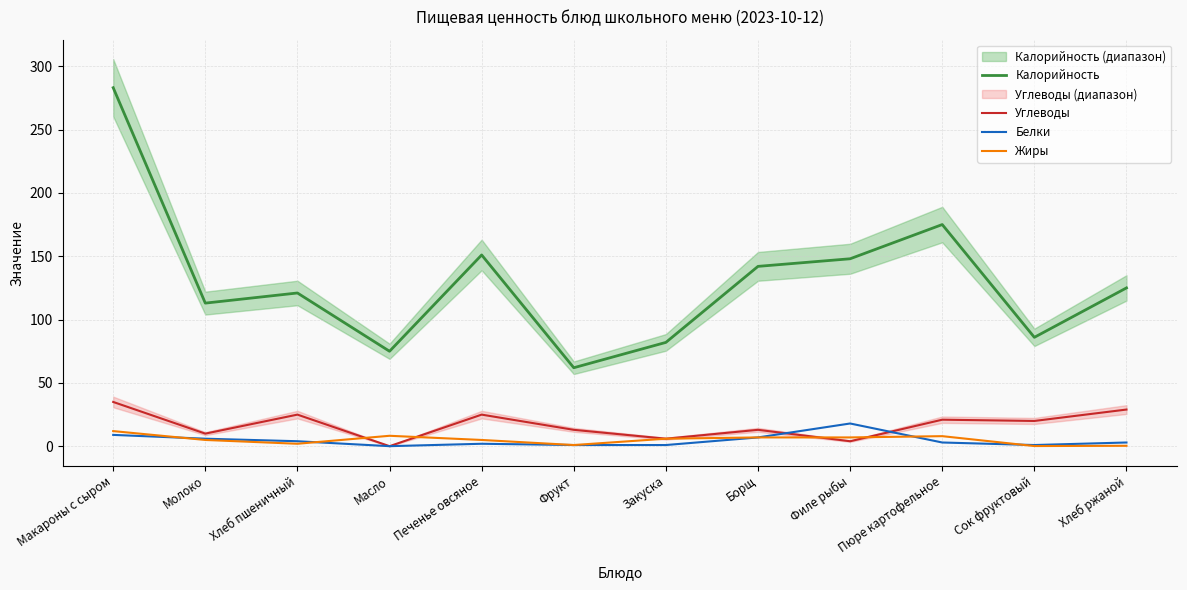

Reading left to right, what are all the values shown in this chart?

Калорийность: 283.0	113.0	121.0	75.0	151.0	62.0	82.0	142.0	148.0	175.0	86.0	125.0
Углеводы: 35.0	10.0	25.0	0.1	25.0	13.0	6.0	13.0	4.0	21.0	20.0	29.0
Белки: 9.0	6.0	4.0	0.1	2.0	1.0	1.0	7.0	18.0	3.0	1.0	3.0
Жиры: 12.0	5.0	2.0	8.3	5.0	1.0	6.0	7.0	7.0	8.0	0.2	0.4